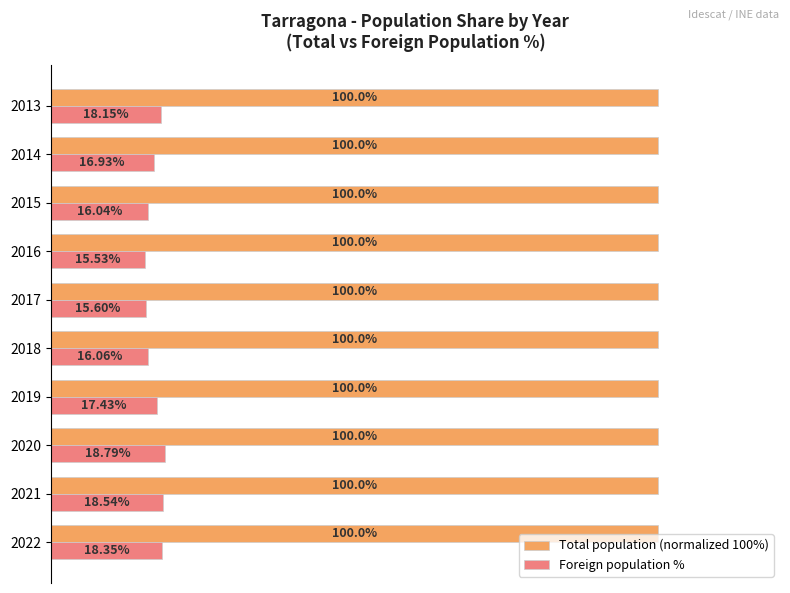

Which series has the largest range (max minus min)?

Foreign population %